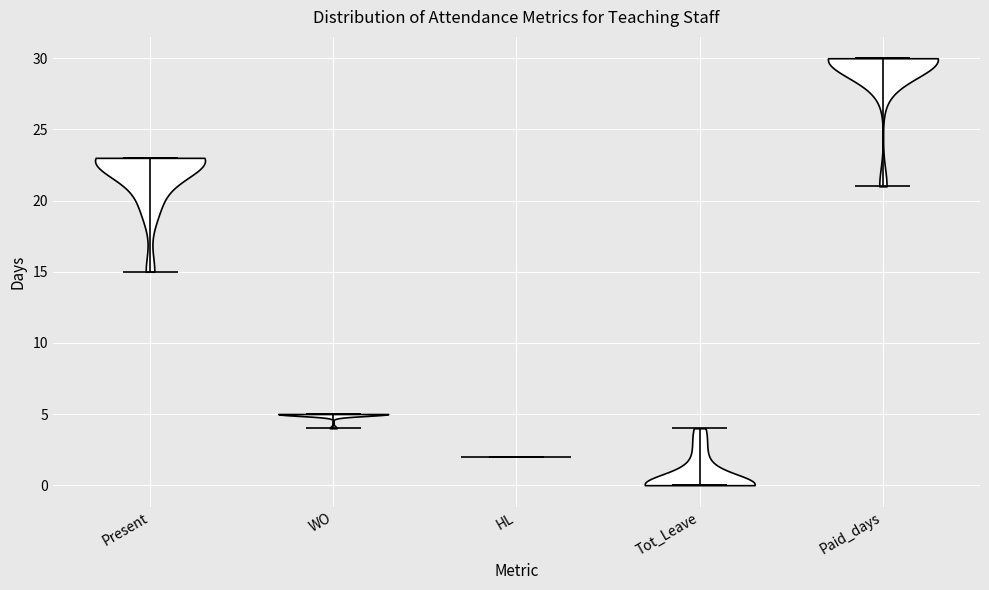

What is the lowest point the violin for WO reaches on the y-axis? The values are not printed on the chart, so give them approximately, as read against the axis.

4